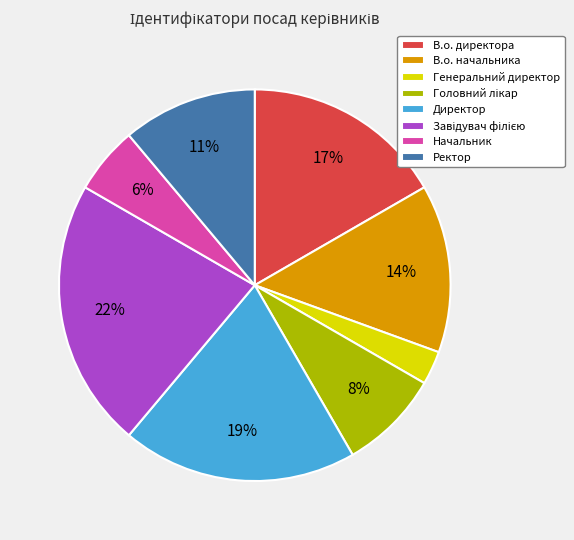

Which category has the smallest portion of the pie?

Генеральний директор